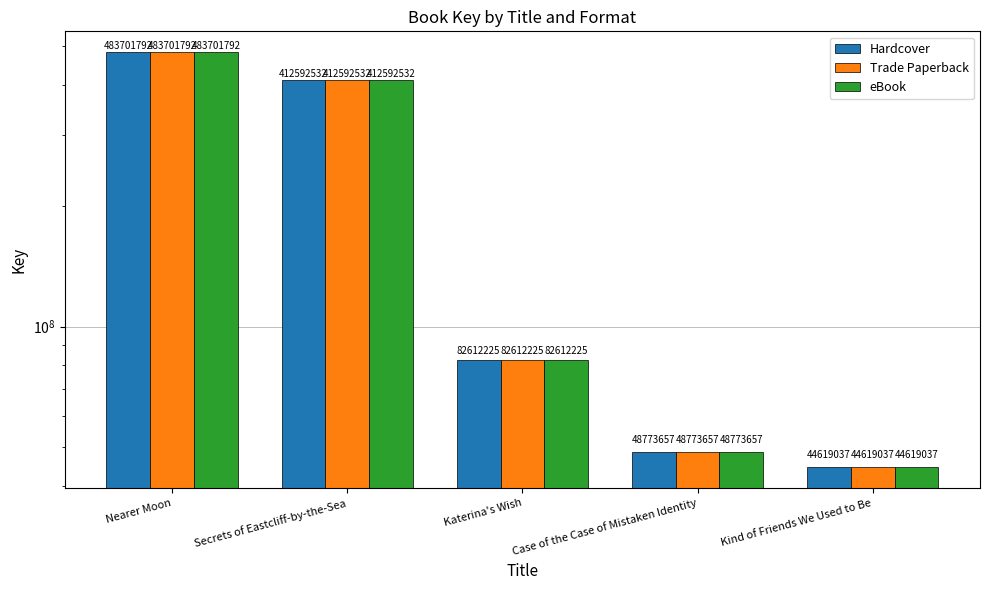

What is the difference between the Trade Paperback values at Kind of Friends We Used to Be and Secrets of Eastcliff-by-the-Sea?

367973495